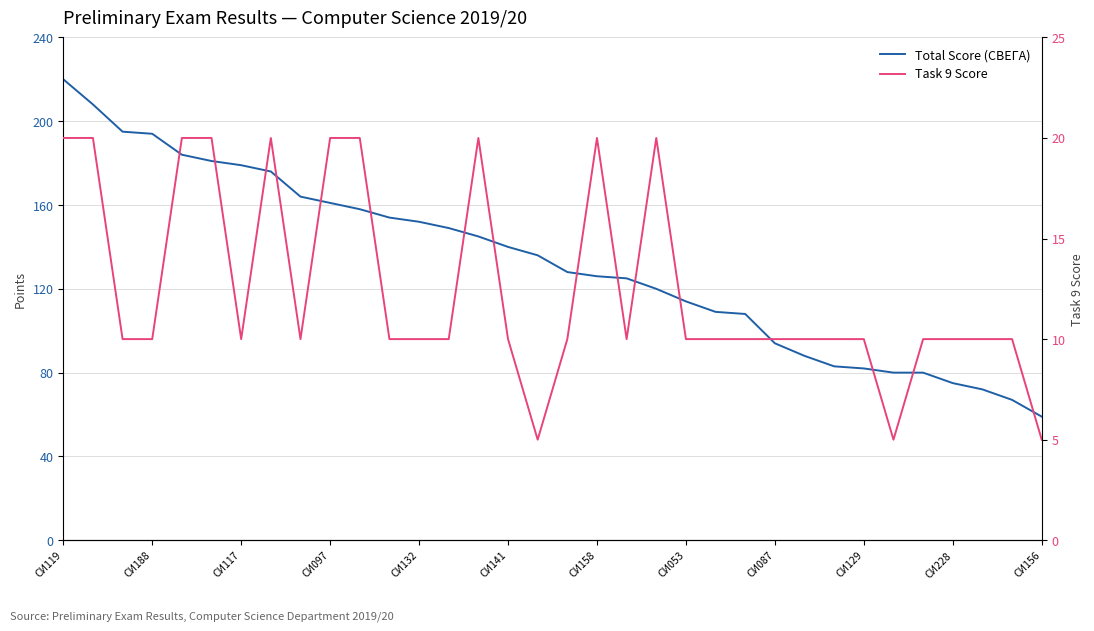

What is the sum of the Task 9 Score values at СИ129 and 25?

30